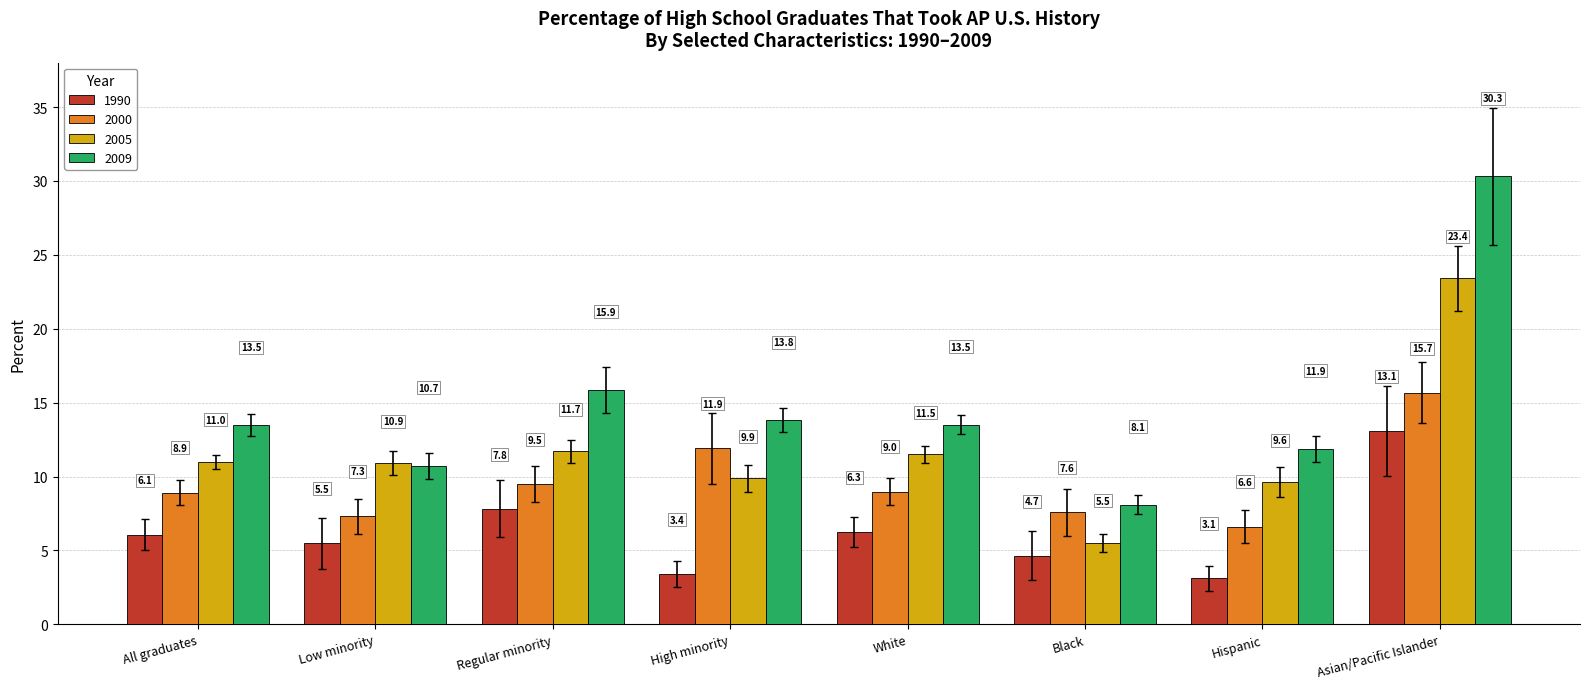

The 2000 series shows 10.7 at Low minority. True or false?

False